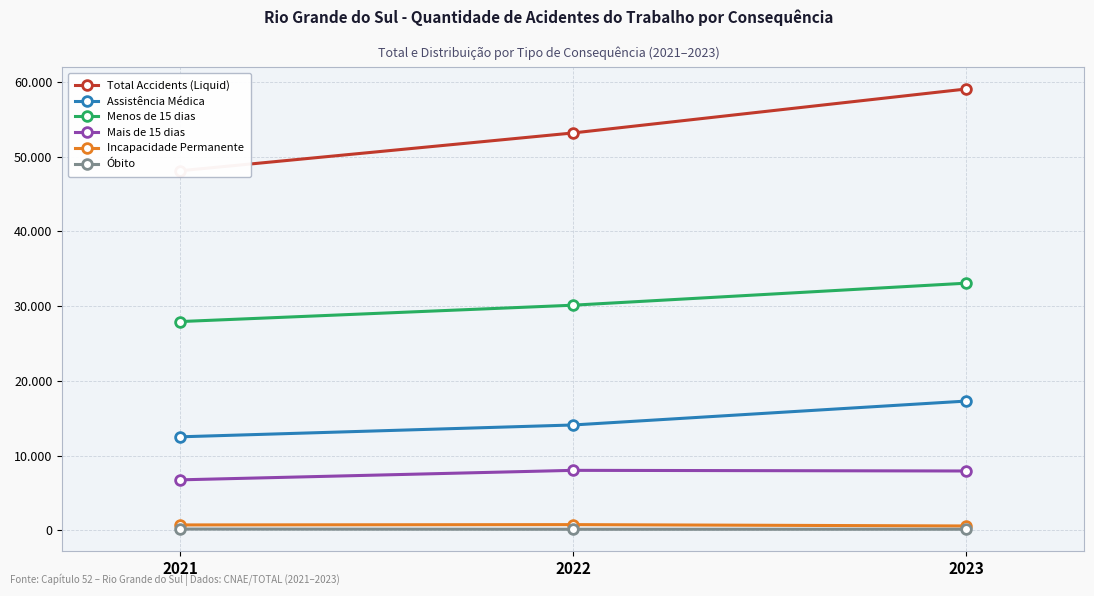

List the series in order of their peak value, highest first.

Total Accidents (Liquid), Menos de 15 dias, Assistência Médica, Mais de 15 dias, Incapacidade Permanente, Óbito